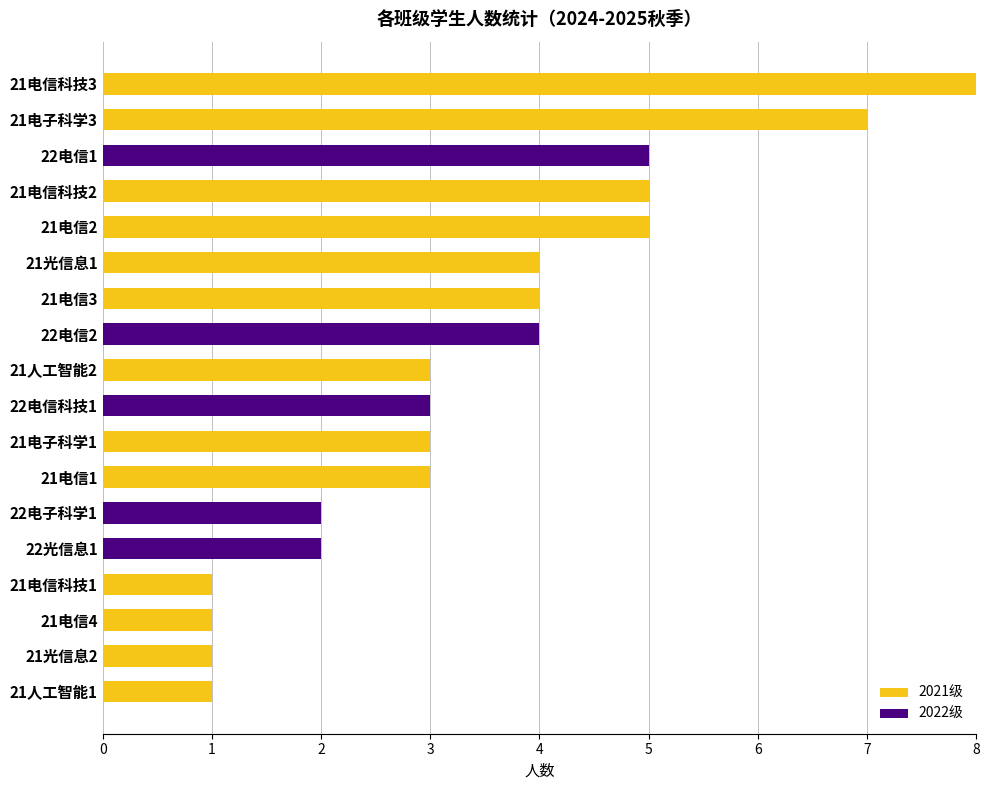

At which label does 2021级 reach its peak?

21电信科技3